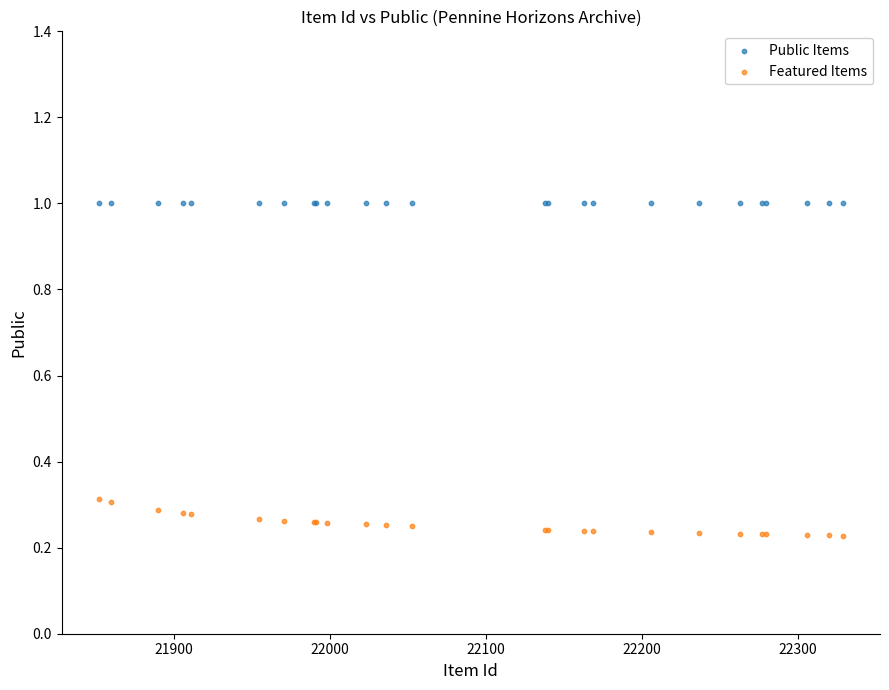

Which series contains the lowest Y value?

Featured Items